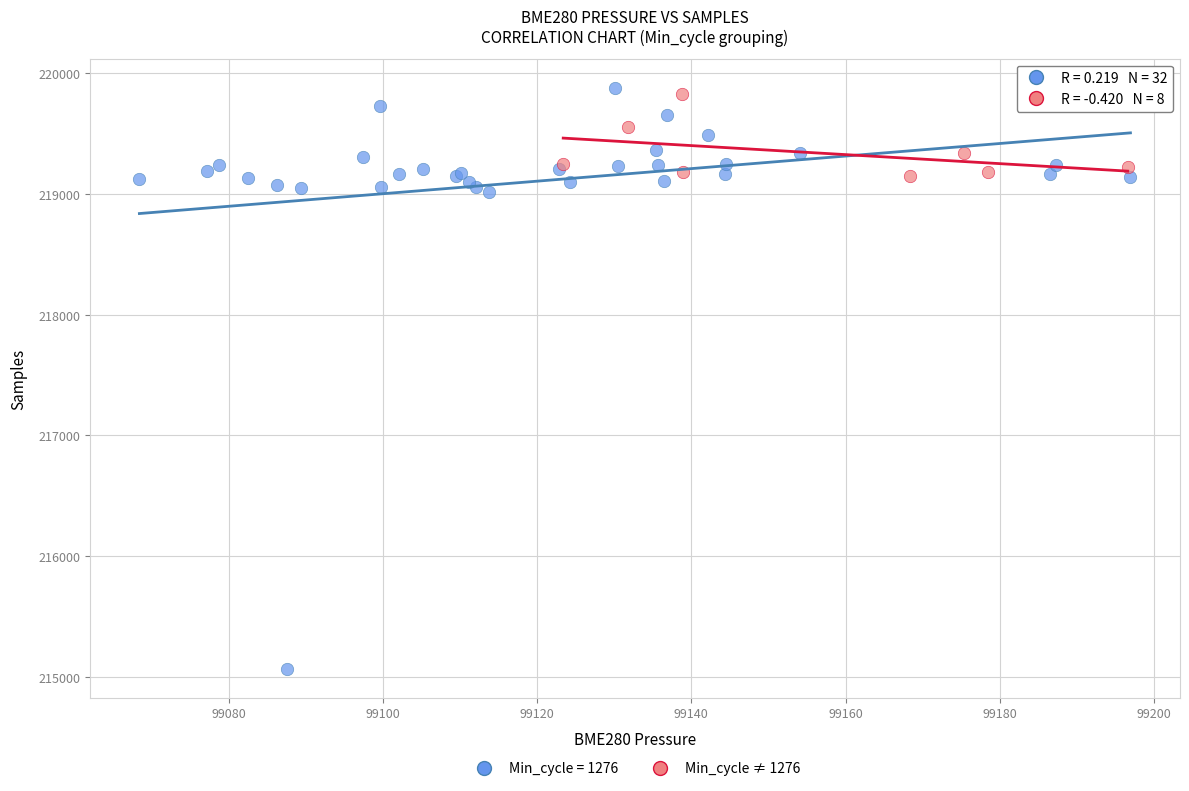

Which series contains the lowest Y value?

Min_cycle = 1276